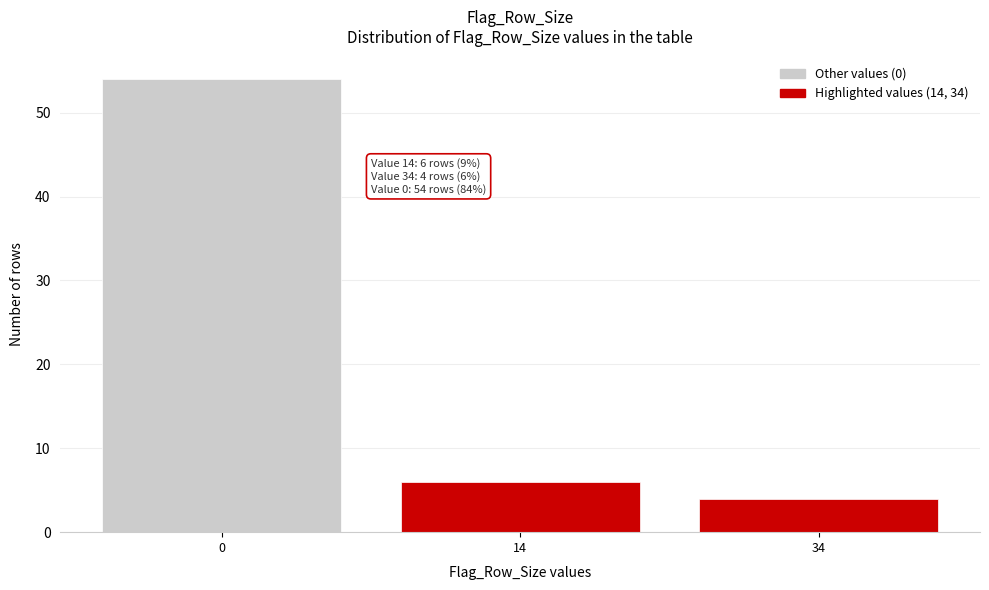

Reading left to right, extract all data points from this chart.

54	6	4